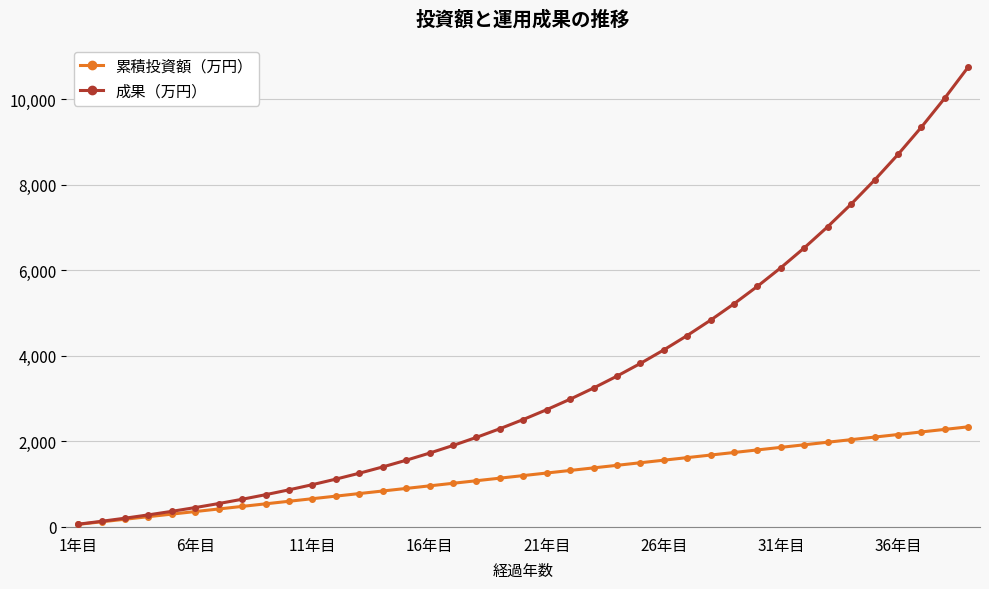

Which series has the largest total across all categories?

成果（万円）